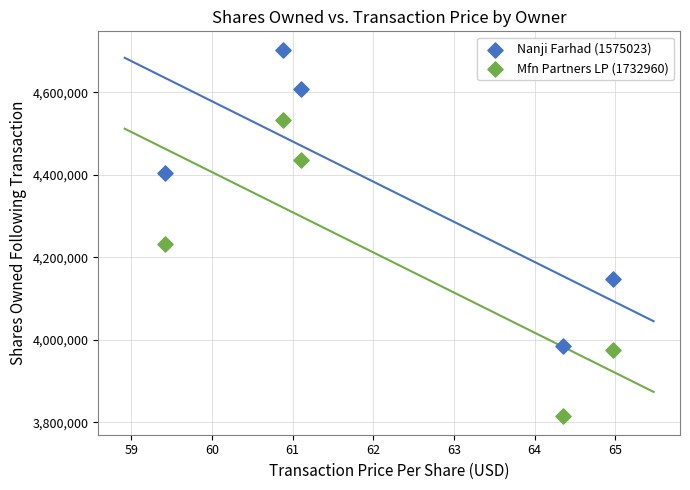

Across all data points, what is the average Y value?

4283678